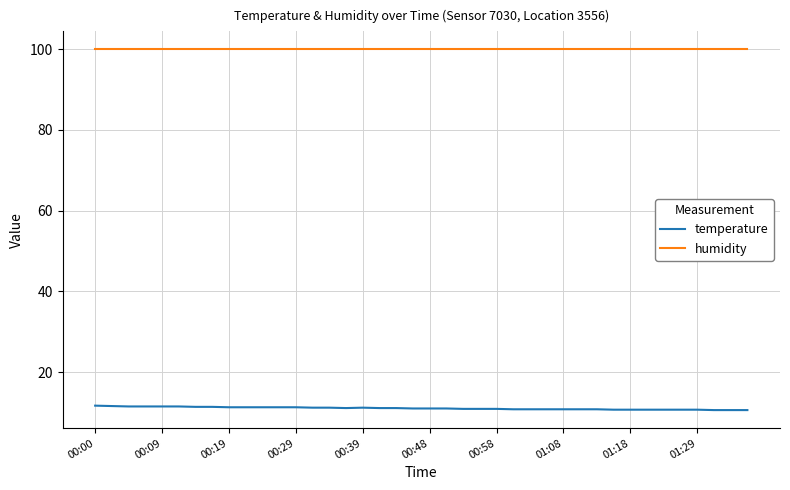

Which series has the largest range (max minus min)?

temperature